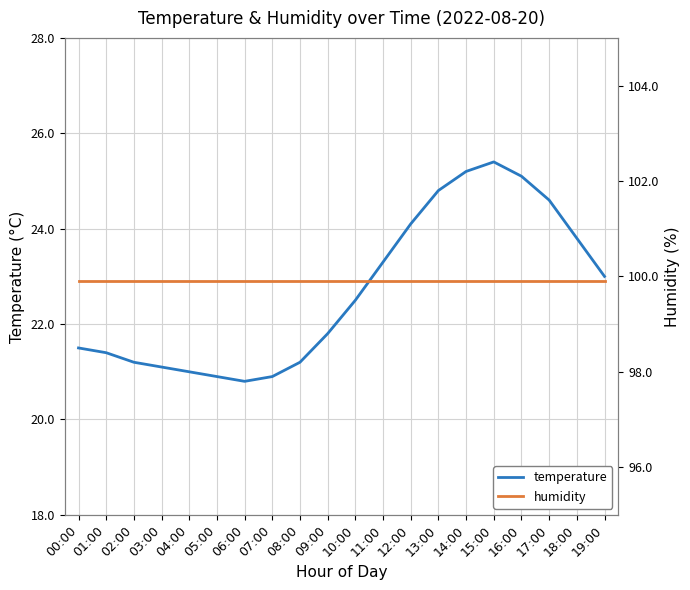

What is the difference between the temperature values at 01:00 and 08:00?

0.2